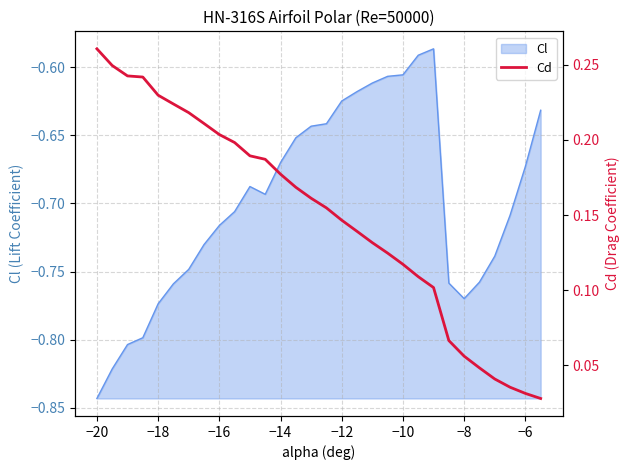

Is it true that Cl equals -1.2 at −18?

False